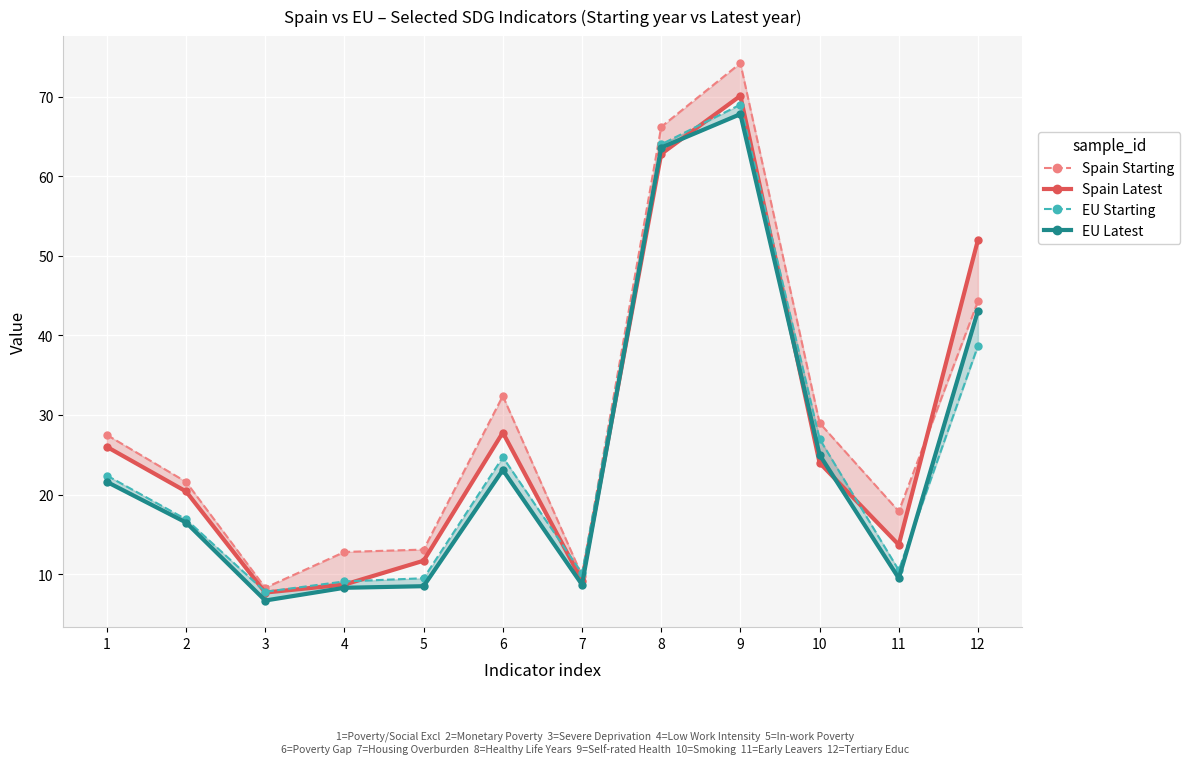

Reading left to right, transcribe all the data shown in this chart.

Spain Starting: 1=27.5	2=21.6	3=8.3	4=12.8	5=13.1	6=32.4	7=9.8	8=66.2	9=74.2	10=29.0	11=17.9	12=44.3
Spain Latest: 1=26.0	2=20.4	3=7.7	4=8.7	5=11.7	6=27.8	7=9.2	8=62.8	9=70.1	10=24.0	11=13.7	12=52.0
EU Starting: 1=22.4	2=16.9	3=7.8	4=9.1	5=9.5	6=24.7	7=10.1	8=64.0	9=69.0	10=27.0	11=10.5	12=38.7
EU Latest: 1=21.6	2=16.5	3=6.7	4=8.3	5=8.5	6=23.1	7=8.7	8=63.6	9=67.8	10=25.0	11=9.5	12=43.1